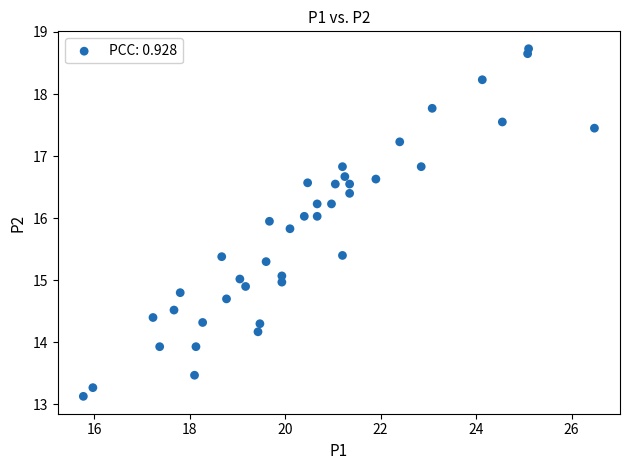

What is the range of X values (max minus min)?

10.7